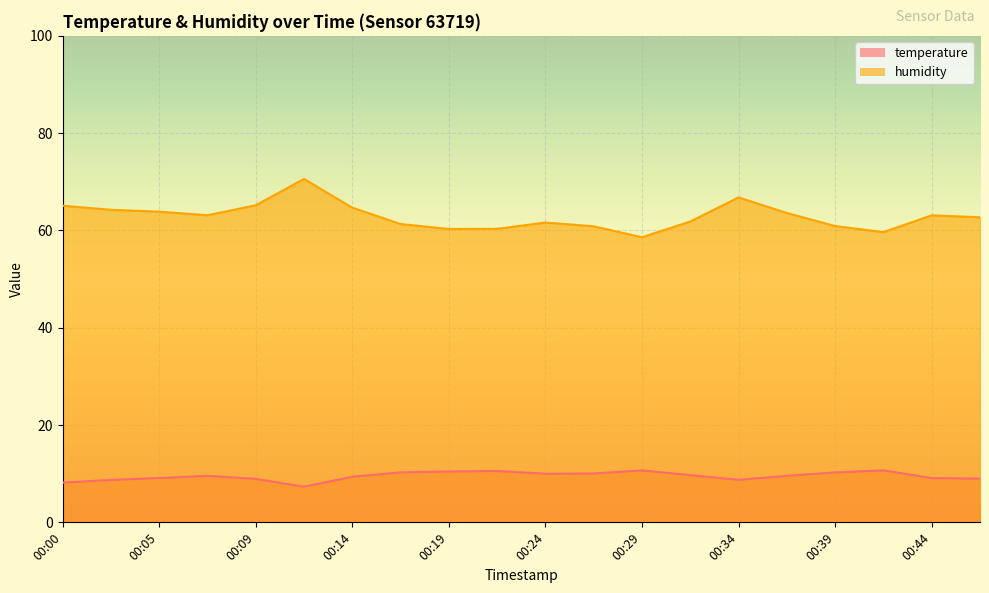

What is the sum of all temperature values?

190.2